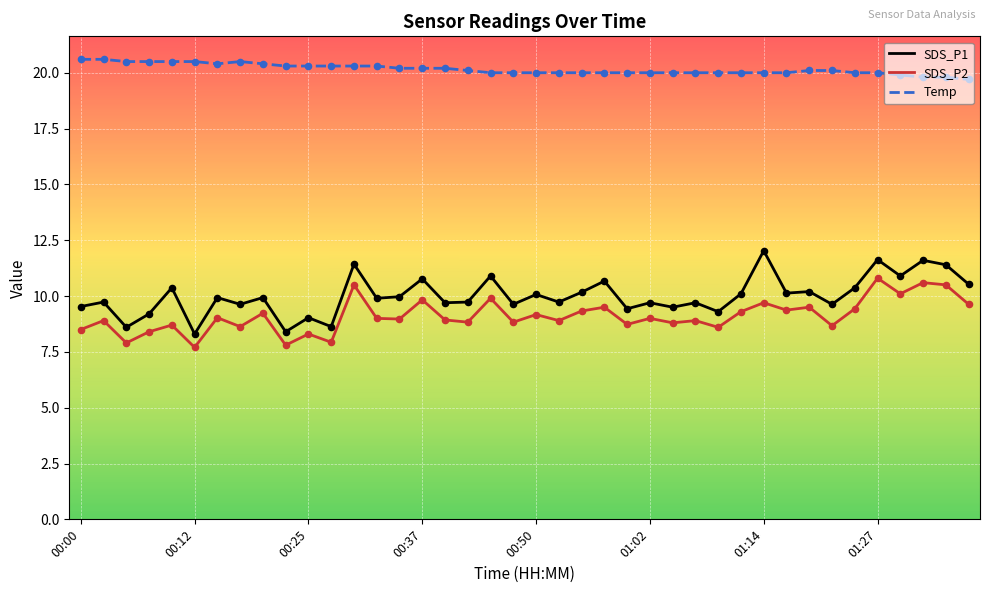

At how many categories does at least one series exceed 10?

40